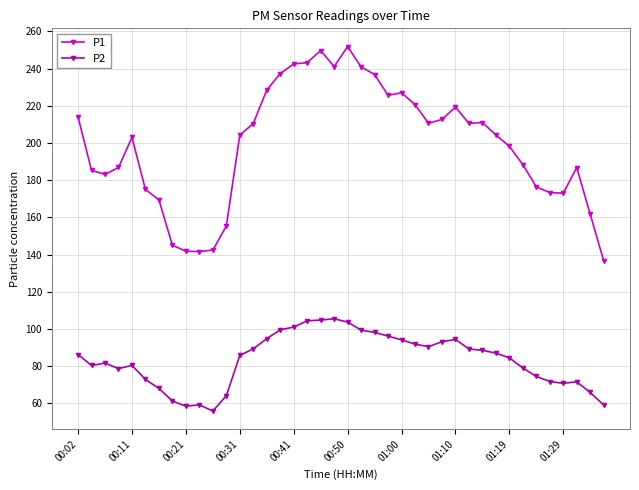

List the series in order of their peak value, lowest first.

P2, P1